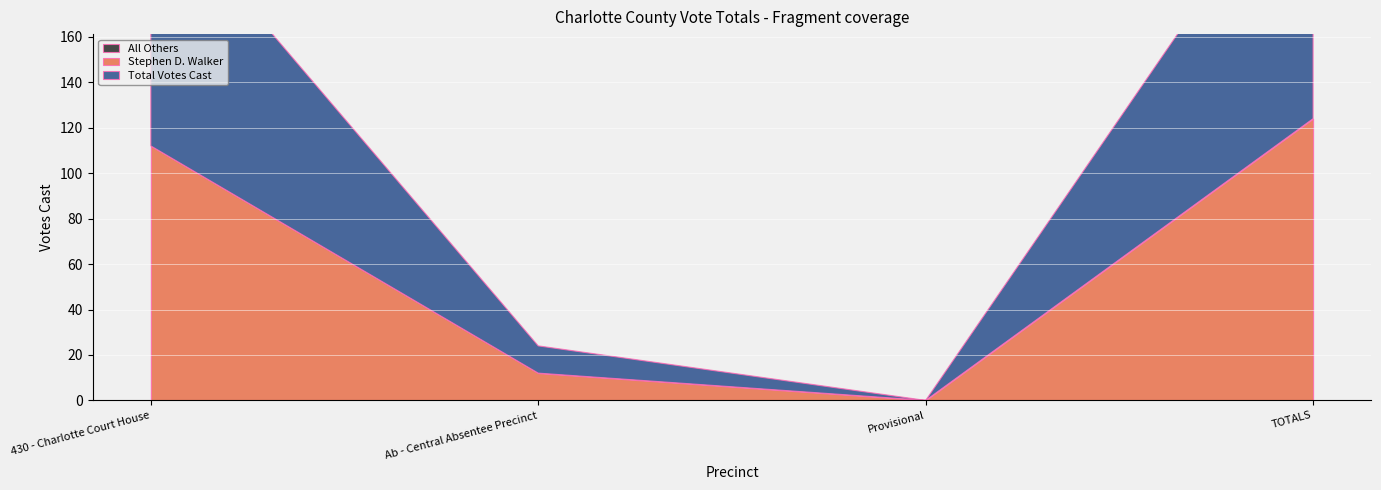

True or false: Stephen D. Walker and Total Votes Cast intersect in this chart.

False